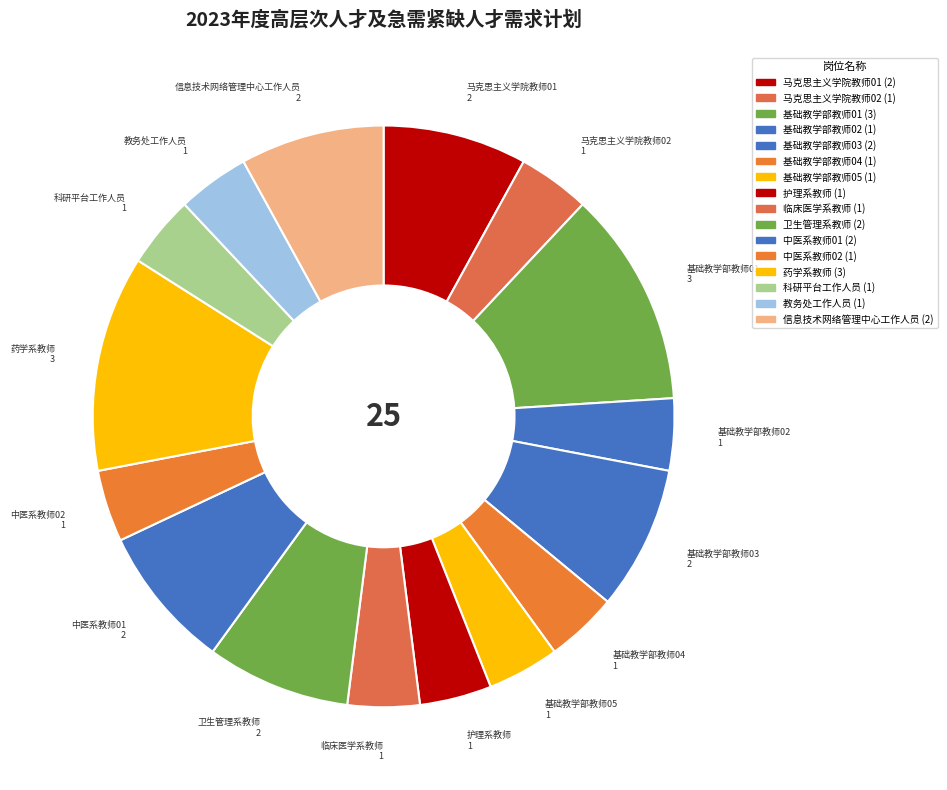

How many slices are in this pie chart?

16